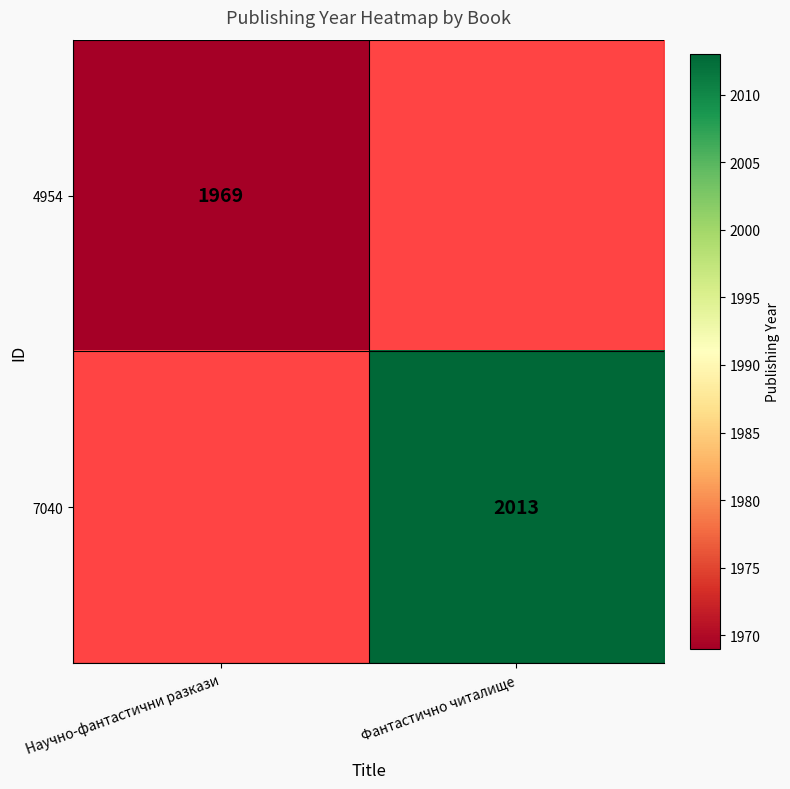

The value of 7040 at Фантастично читалище is 3390. True or false?

False